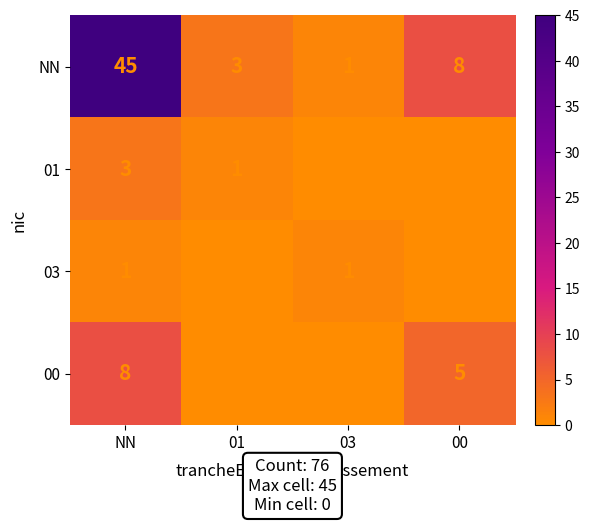

List the series in order of their peak value, highest first.

NN, 00, 01, 03